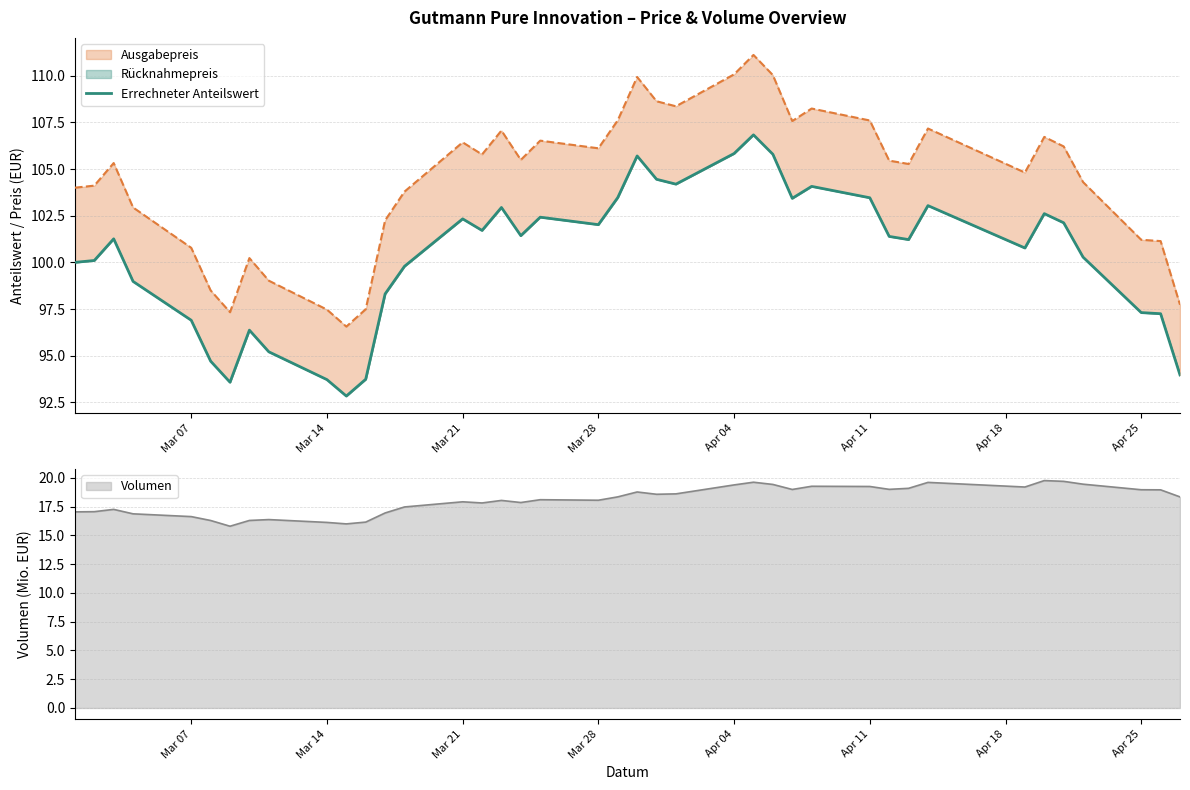

What is the lowest value of the Volumen series?

15.8